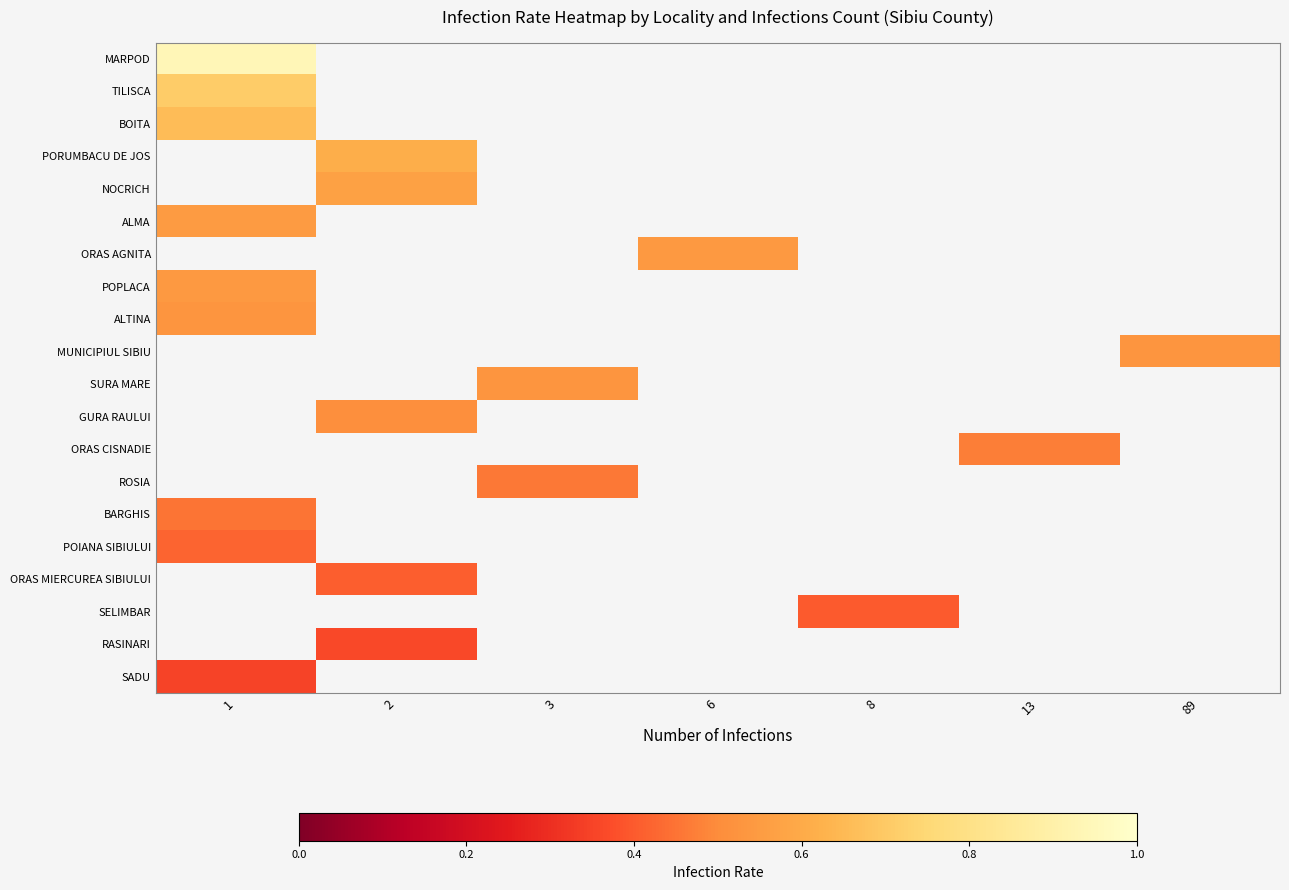

How many data points does each series have?

7